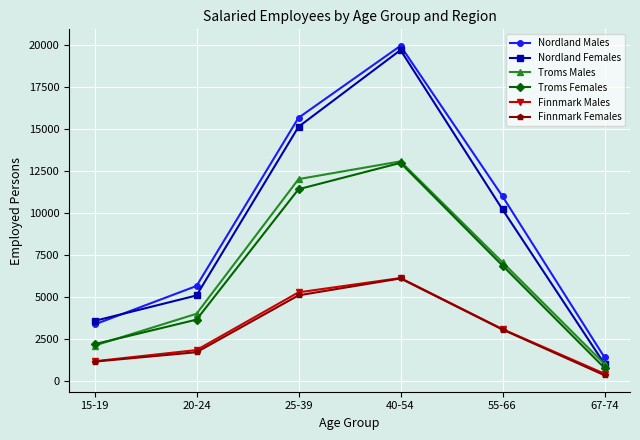

Between 25-39 and 55-66, which series saw the biggest shift?

Troms Males